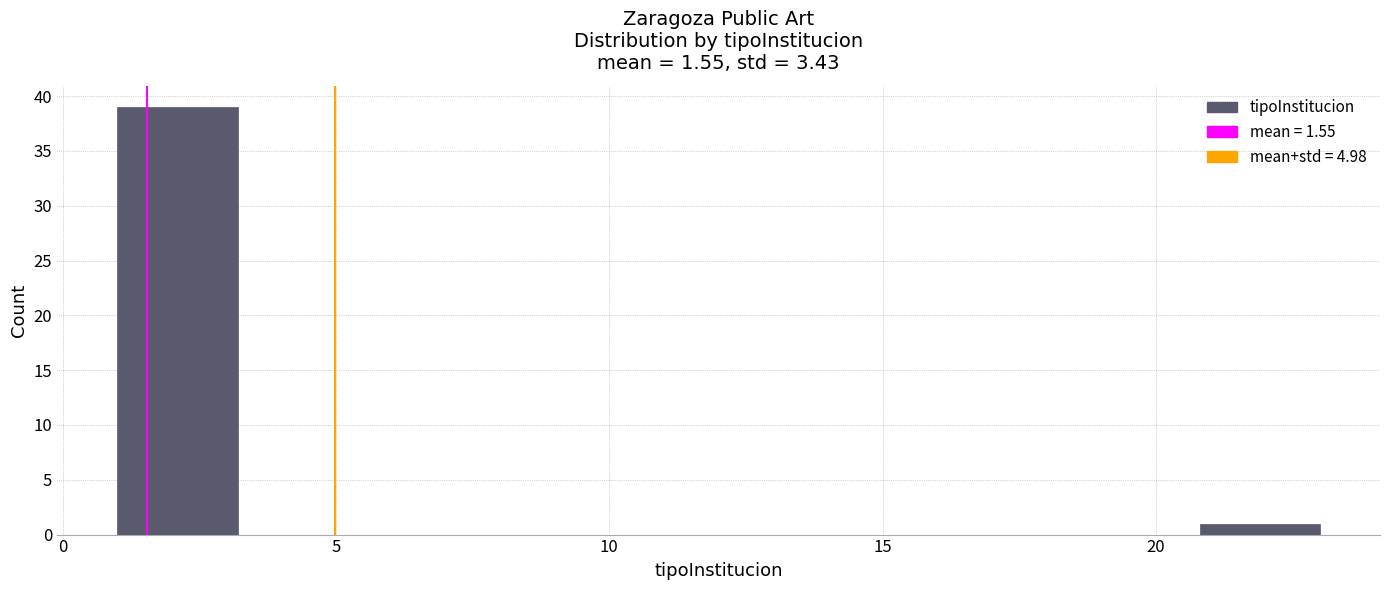

How tall is the bar that spans 20.8 to 23.0 on the x-axis? Neither the bar edges nor the heights are printed on the chart, so give them approximately, as read against the axes.

1